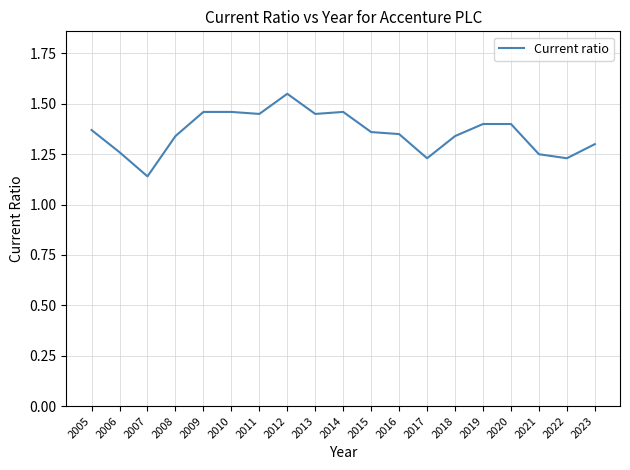

Which label corresponds to the largest value in the chart?

2012